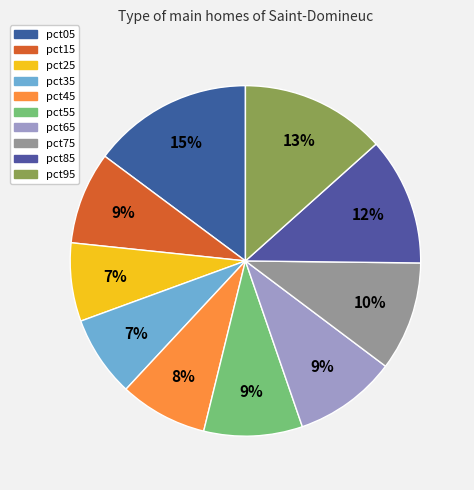

How many slices are in this pie chart?

10